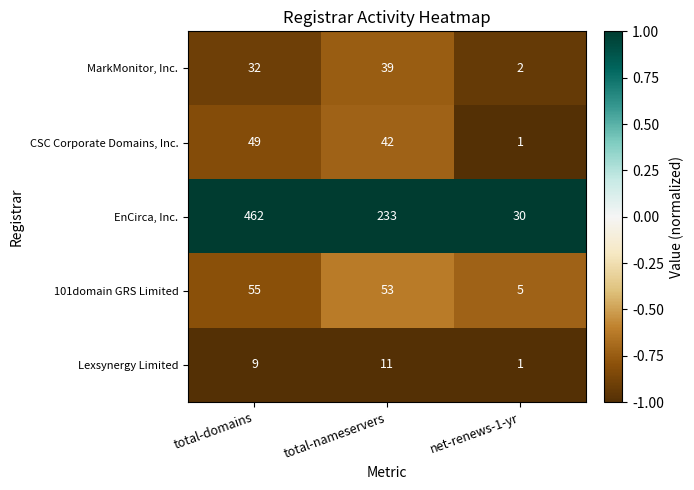

Which series has the largest range (max minus min)?

EnCirca, Inc.